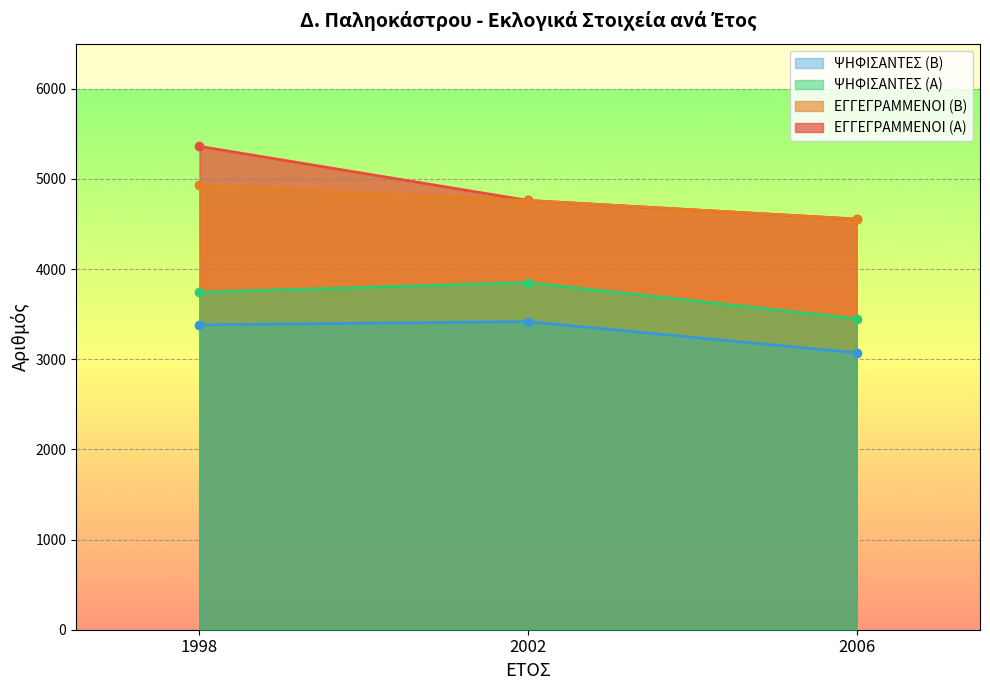

What is the spread (max minus min) of values at 2002?

1344